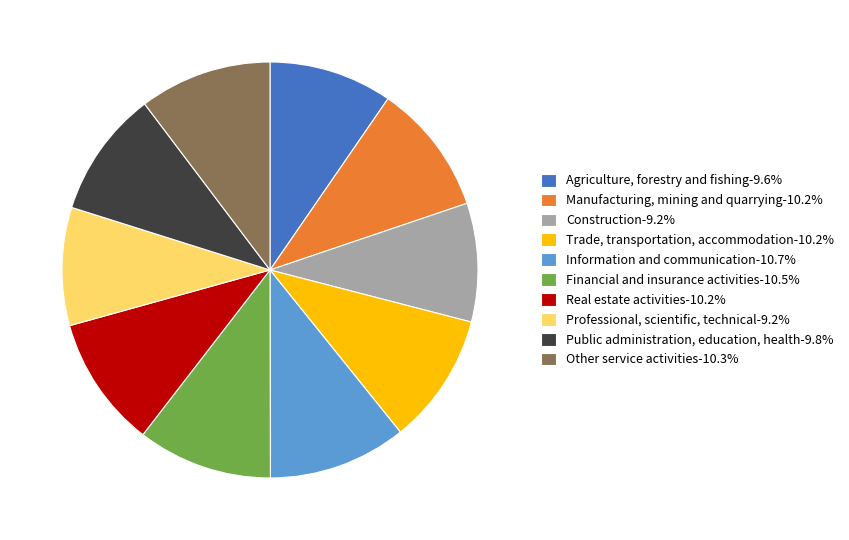

Does Manufacturing, mining and quarrying-10.2% represent more than half of the total?

No